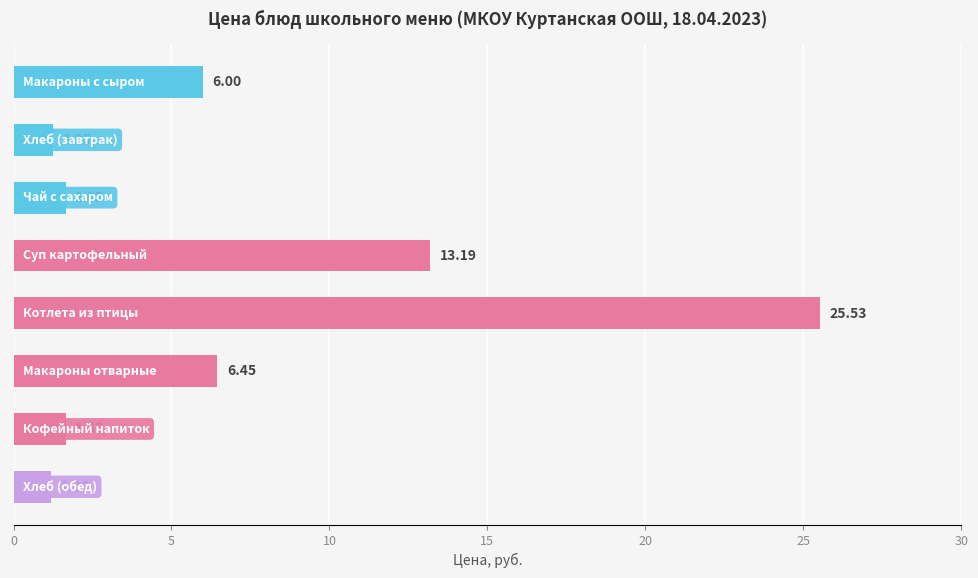

How many data points are less than 6?

4